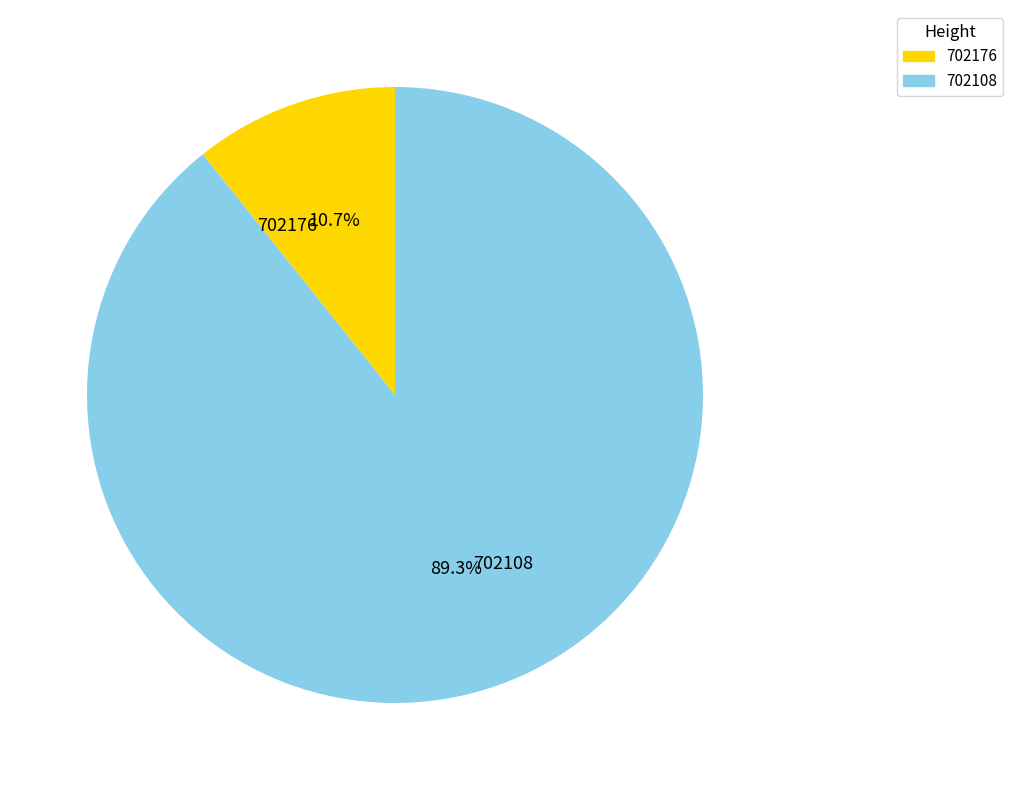

What is the largest slice in the pie chart?

702108